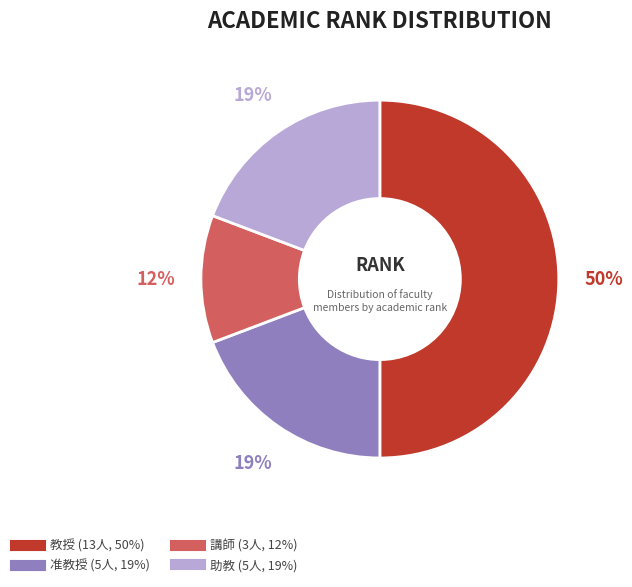

Which slice is the smallest?

講師